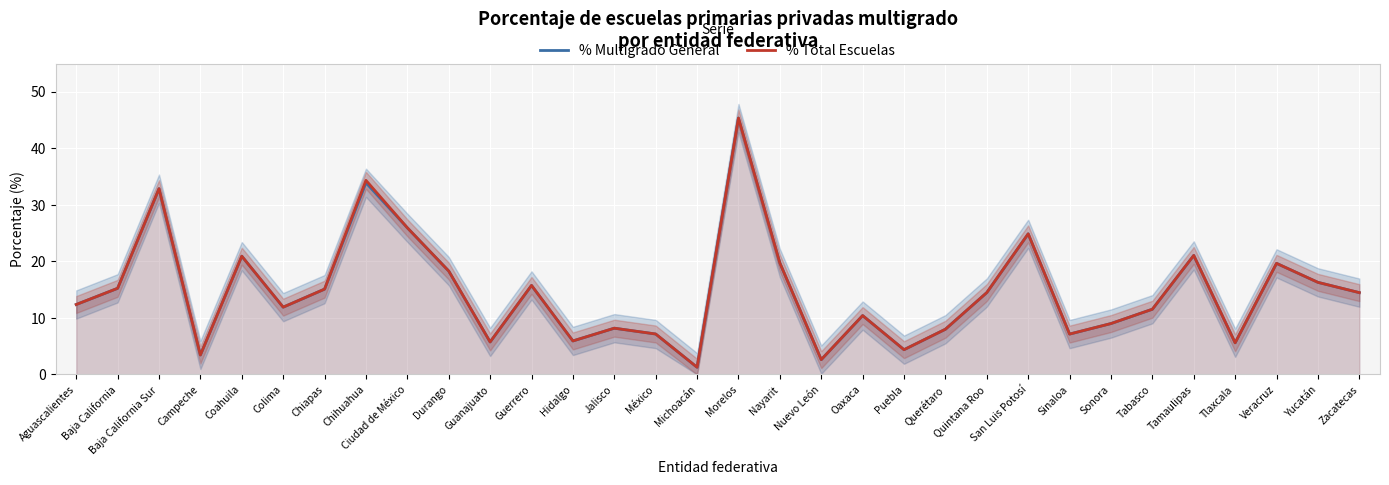

Which category has the highest value across all series?

Morelos